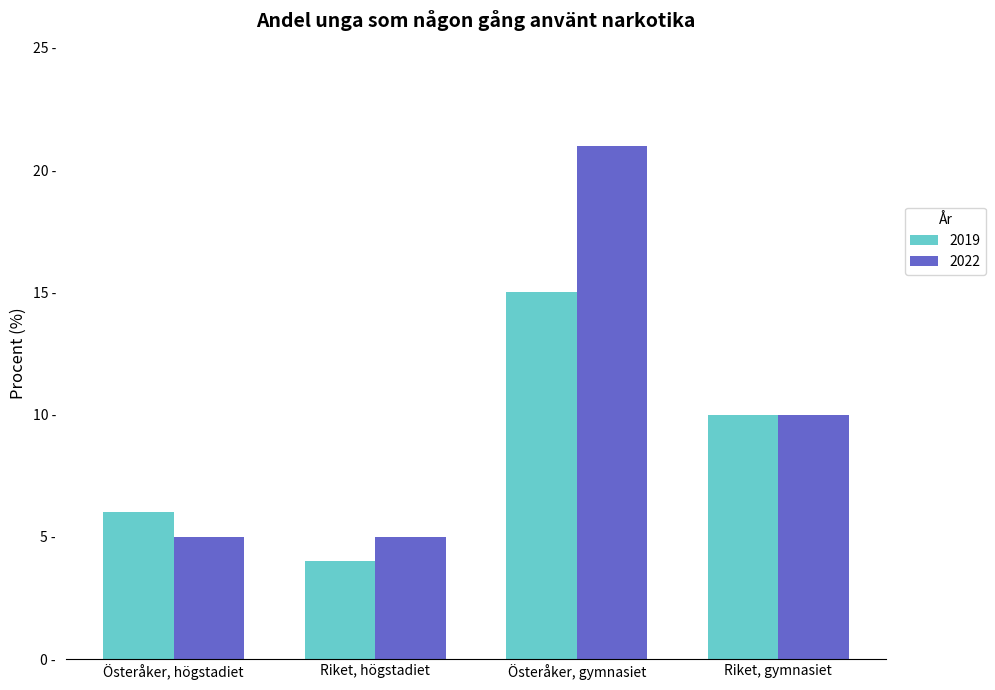

What is the label of the 2nd bar from the left?

Riket, högstadiet